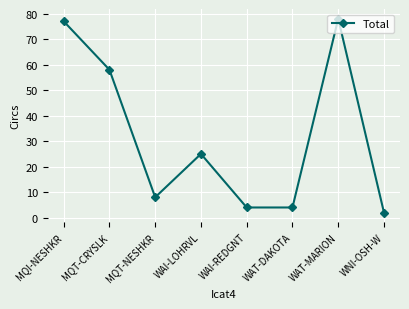

Reading left to right, transcribe all the data shown in this chart.

MQI-NESHKR=77	MQT-CRYSLK=58	MQT-NESHKR=8	WAI-LOHRVL=25	WAI-REDGNT=4	WAT-DAKOTA=4	WAT-MARION=78	WNI-OSH-W=2